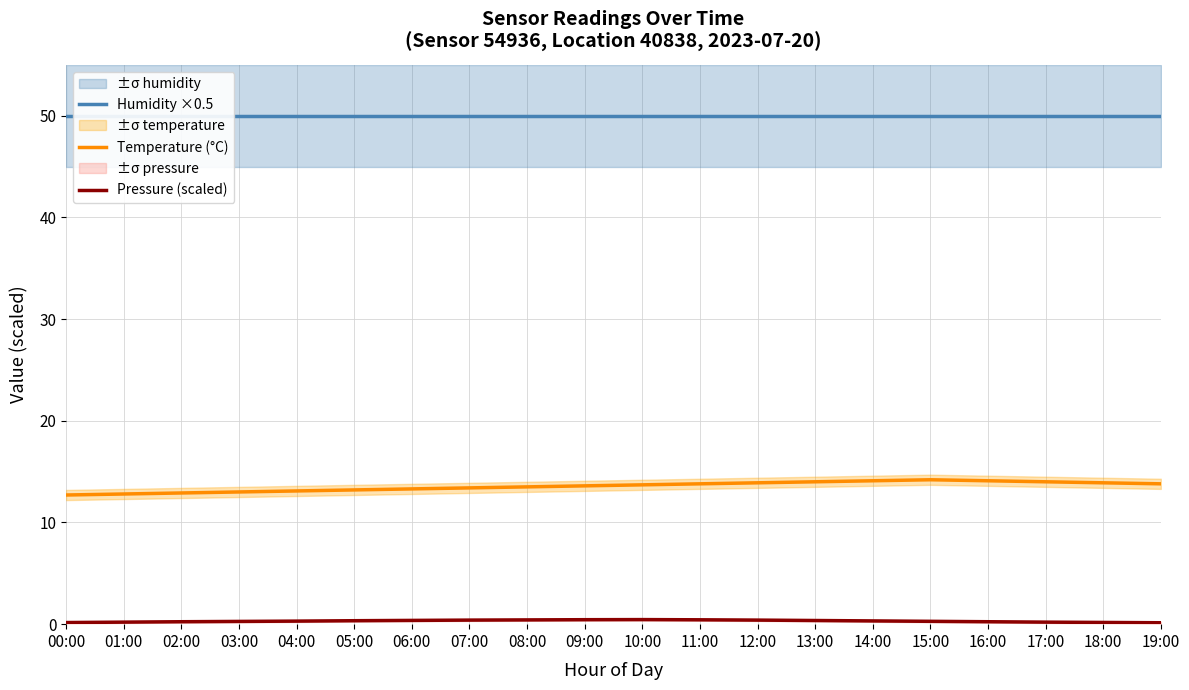

Where is Pressure (scaled) nearest to the value 0?

19:00